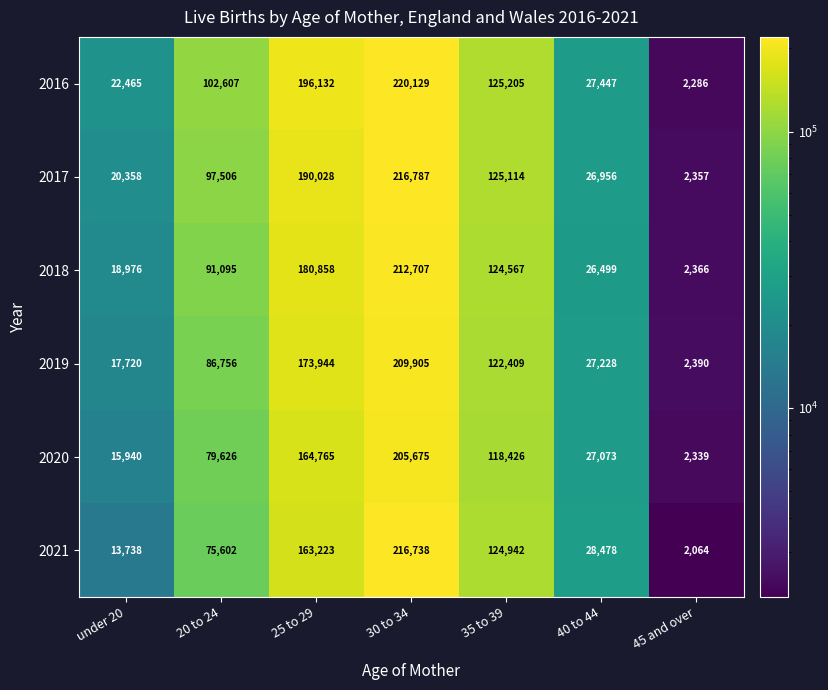

How many data points does each series have?

7